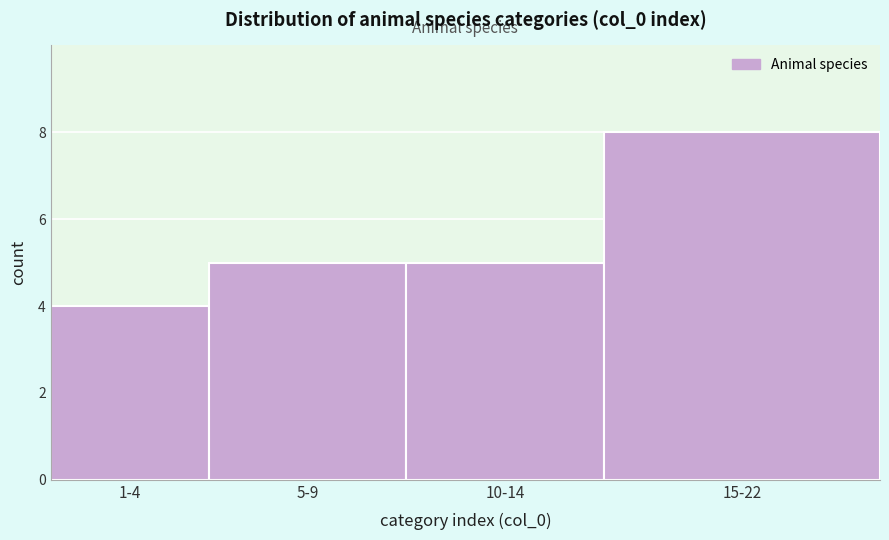

Reading left to right, what are all the values shown in this chart?

4	5	5	8